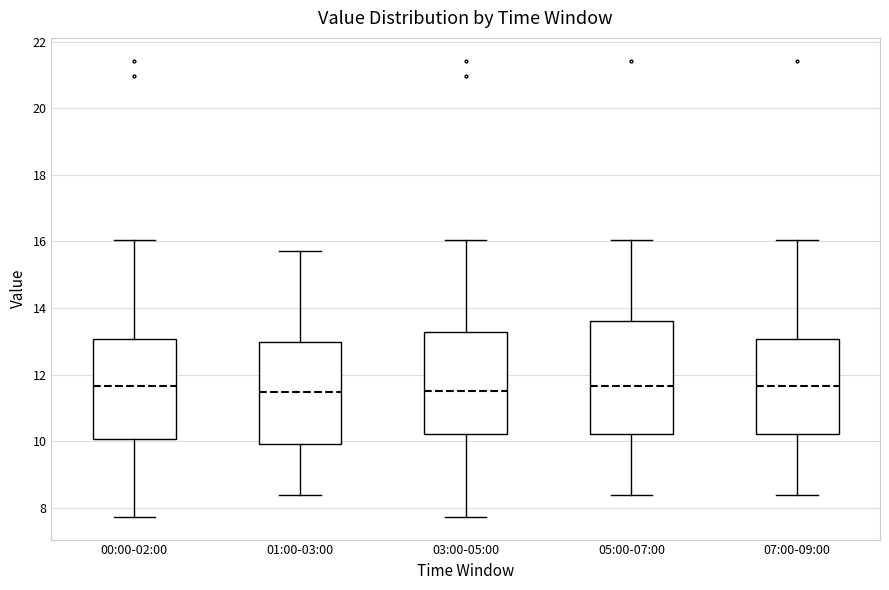

Reading left to right, transcribe this box plot: for each box, give where its median line is, the range the box spans, and where its two whiskers end, as read against the y-axis. The values are not printed on the chart, so give them approximately, as read against the axis.

00:00-02:00: median 11.6, box 10.0 to 13.0, whiskers 7.8 to 16.0
01:00-03:00: median 11.4, box 10.0 to 13.0, whiskers 8.4 to 15.8
03:00-05:00: median 11.6, box 10.2 to 13.2, whiskers 7.8 to 16.0
05:00-07:00: median 11.6, box 10.2 to 13.6, whiskers 8.4 to 16.0
07:00-09:00: median 11.6, box 10.2 to 13.0, whiskers 8.4 to 16.0